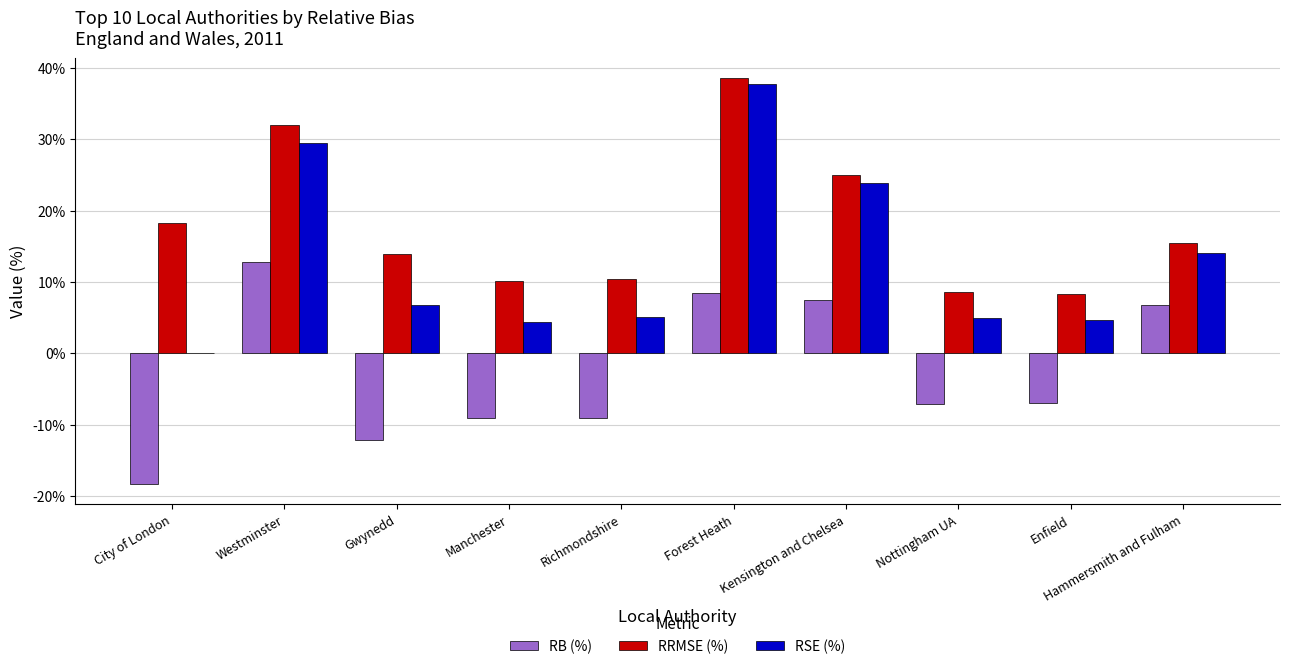

Read the RRMSE (%) value at Enfield.

8.3